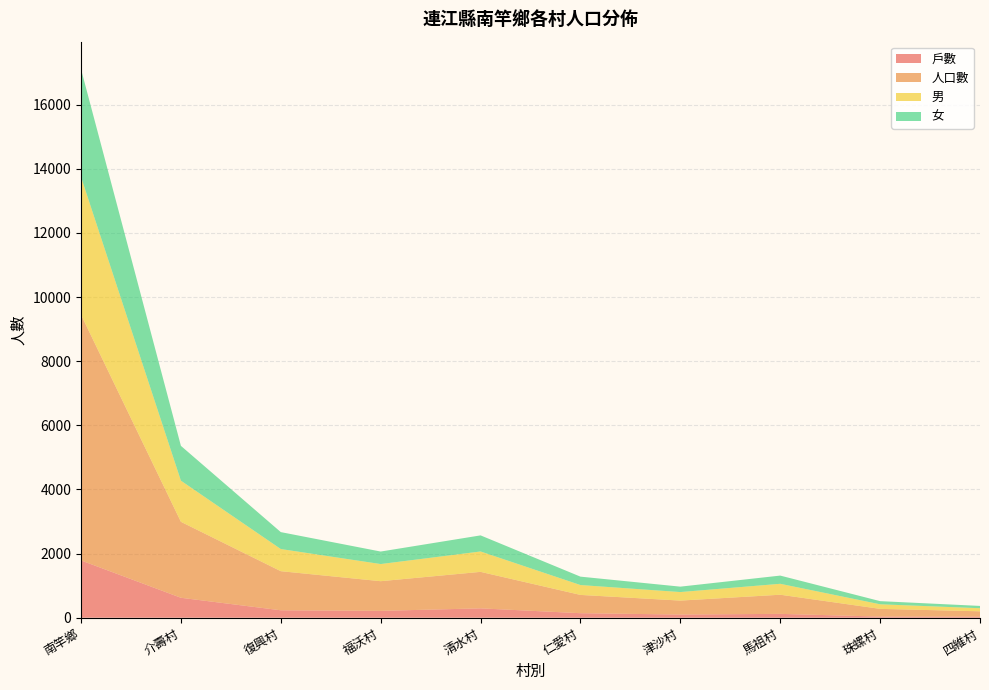

Reading left to right, list all the values displayed in this chart.

戶數: 南竿鄉=1787	介壽村=622	復興村=232	福沃村=214	清水村=292	仁愛村=141	津沙村=99	馬祖村=120	珠螺村=35	四維村=32
人口數: 南竿鄉=7662	介壽村=2369	復興村=1219	福沃村=925	清水村=1138	仁愛村=570	津沙村=435	馬祖村=597	珠螺村=241	四維村=168
男: 南竿鄉=4299	介壽村=1283	復興村=691	福沃村=535	清水村=636	仁愛村=308	津沙村=266	馬祖村=341	珠螺村=143	四維村=96
女: 南竿鄉=3363	介壽村=1086	復興村=528	福沃村=390	清水村=502	仁愛村=262	津沙村=169	馬祖村=256	珠螺村=98	四維村=72